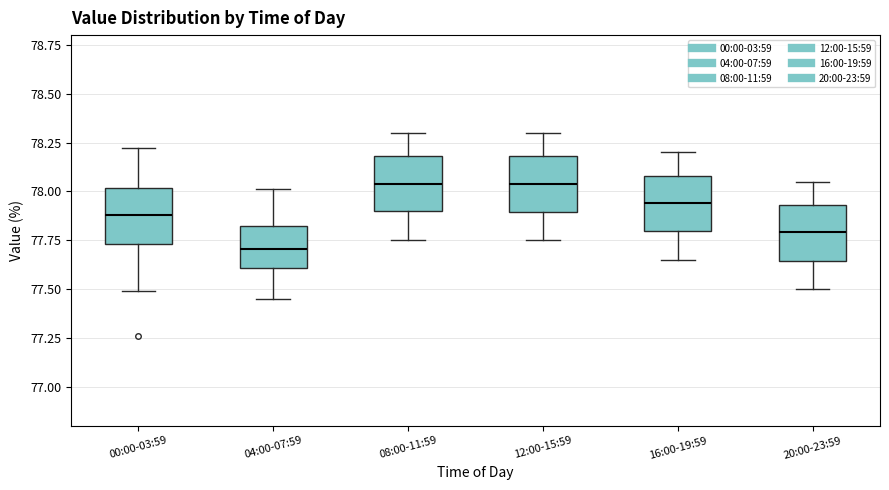

Reading left to right, read every box against the y-axis: the position of its median line, the range the box covers, and the ends of its whiskers. The values are not printed on the chart, so give them approximately, as read against the axis.

00:00-03:59: median 77.90, box 77.75 to 78.00, whiskers 77.50 to 78.20
04:00-07:59: median 77.70, box 77.60 to 77.85, whiskers 77.45 to 78.00
08:00-11:59: median 78.05, box 77.90 to 78.20, whiskers 77.75 to 78.30
12:00-15:59: median 78.05, box 77.90 to 78.20, whiskers 77.75 to 78.30
16:00-19:59: median 77.95, box 77.80 to 78.10, whiskers 77.65 to 78.20
20:00-23:59: median 77.80, box 77.65 to 77.95, whiskers 77.50 to 78.05